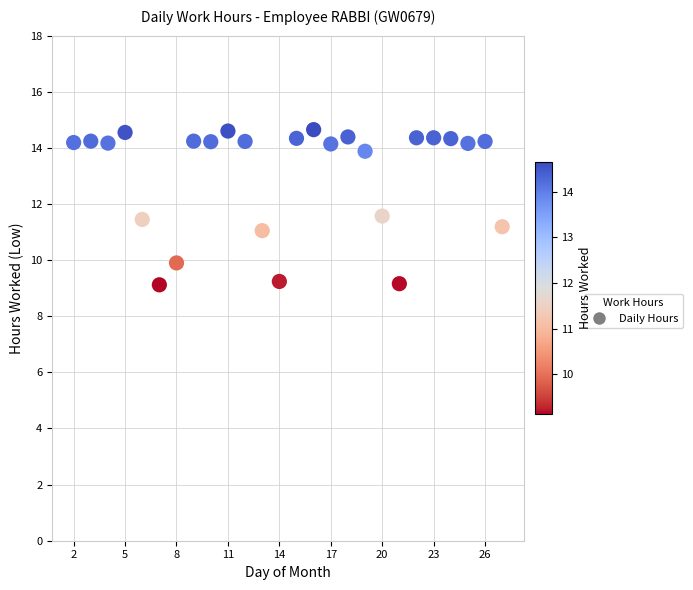

What is the range of X values (max minus min)?

25.0